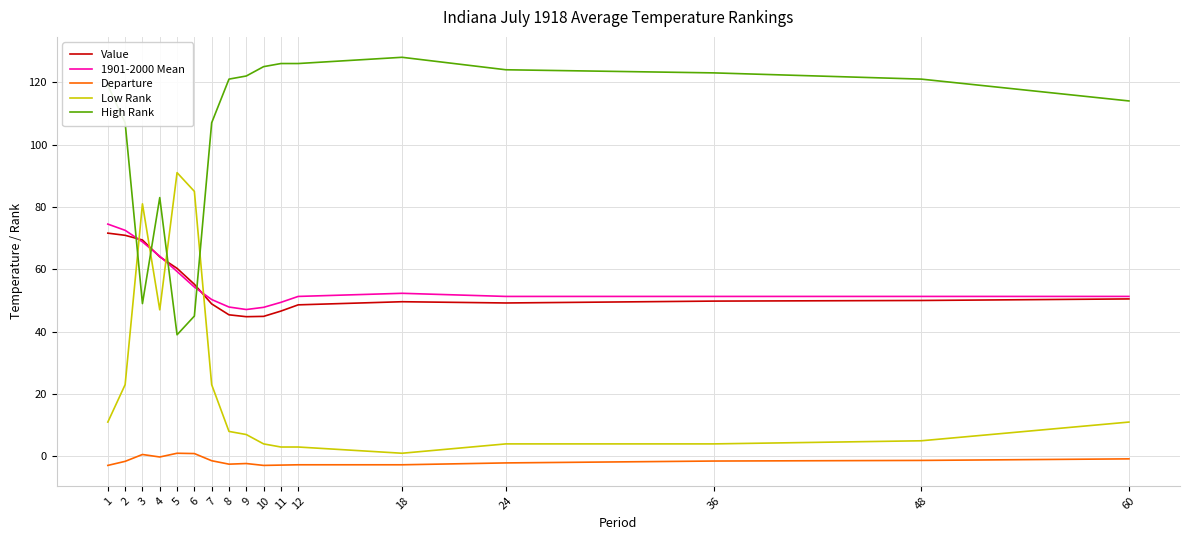

What are all the series names shown in the legend?

Value, 1901-2000 Mean, Departure, Low Rank, High Rank